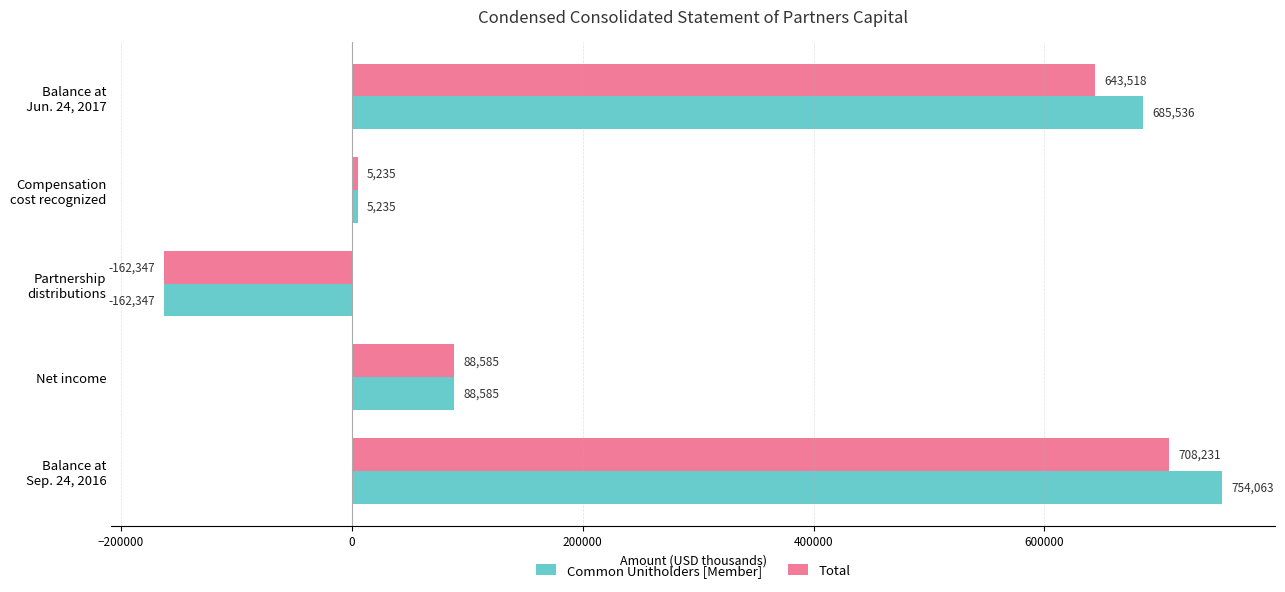

At which label does Total reach its peak?

Balance at
Sep. 24, 2016